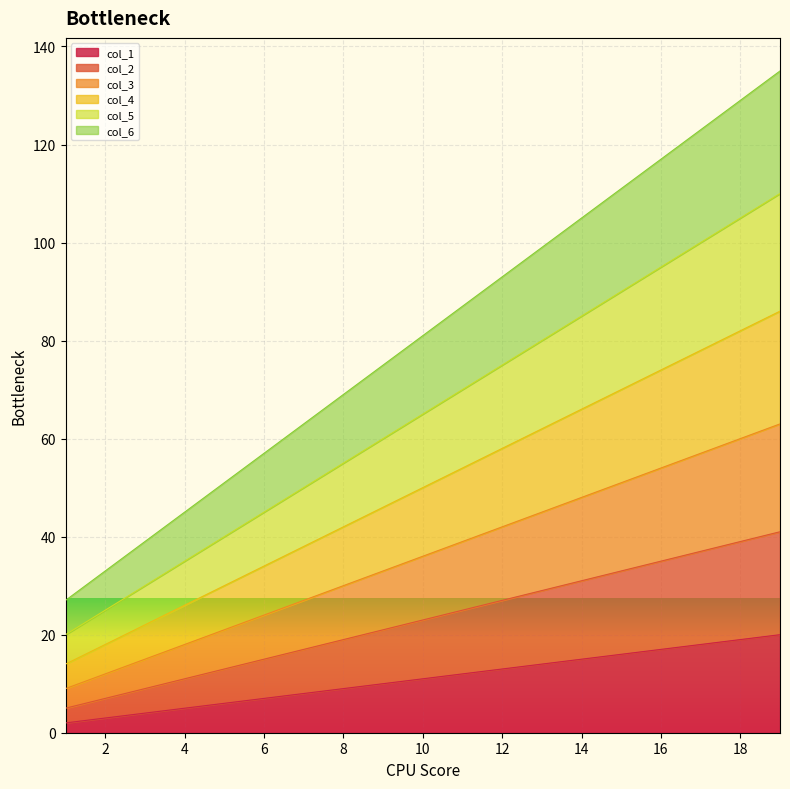

How many values in the col_6 series are below 81?

9